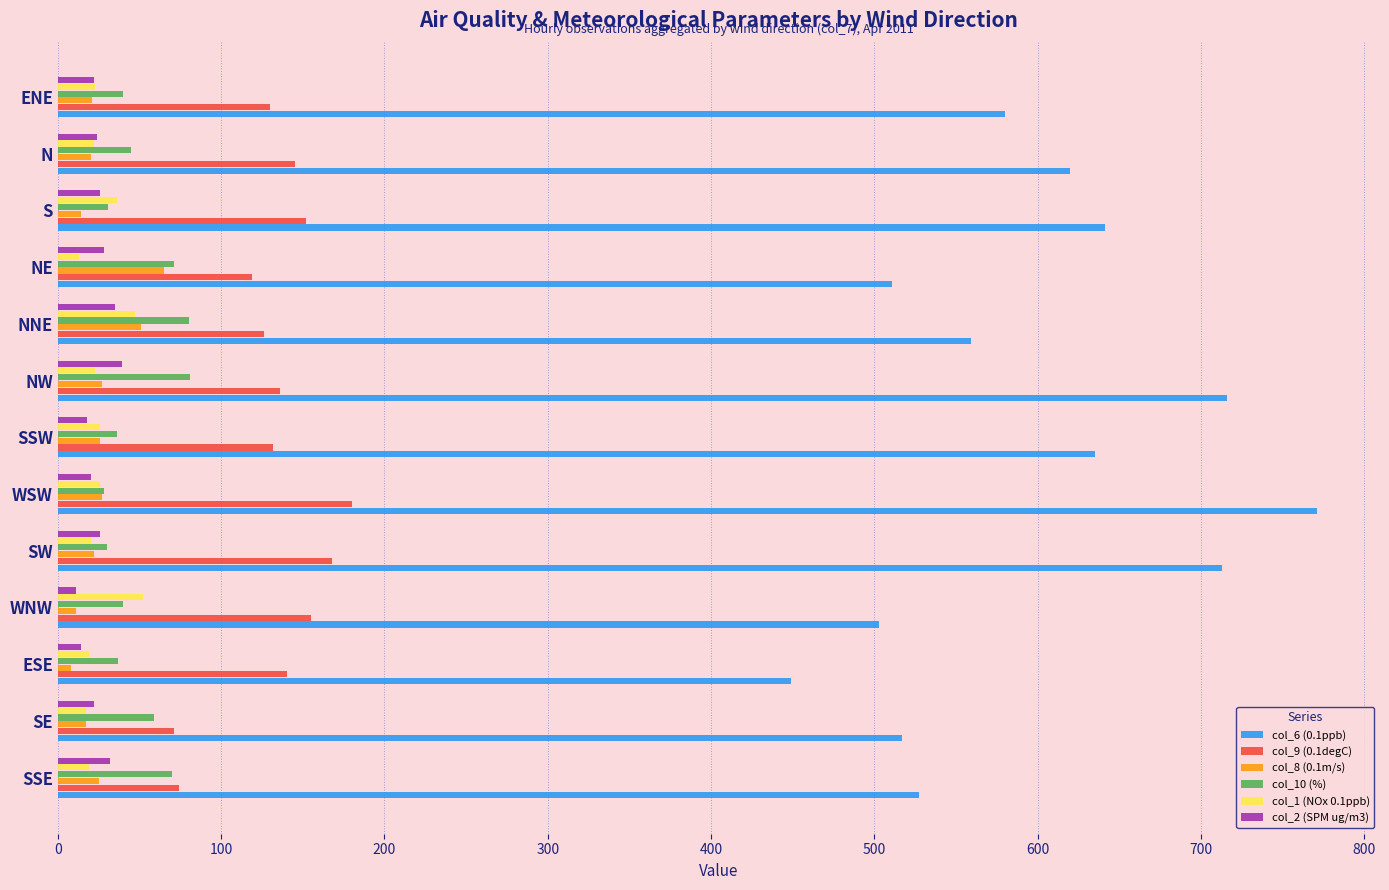

Which series has the largest range (max minus min)?

col_6 (0.1ppb)